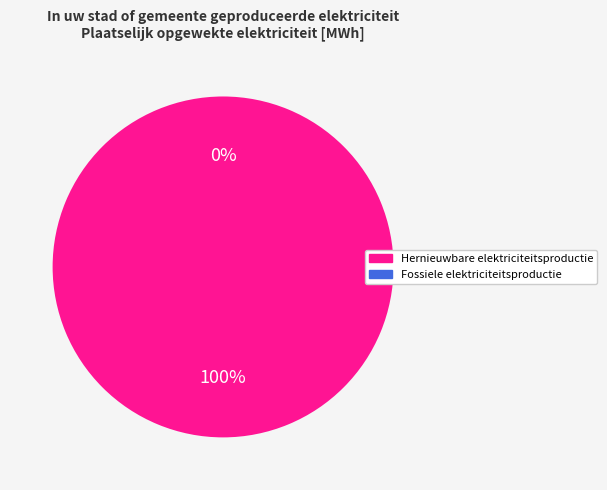

How many slices are in this pie chart?

2